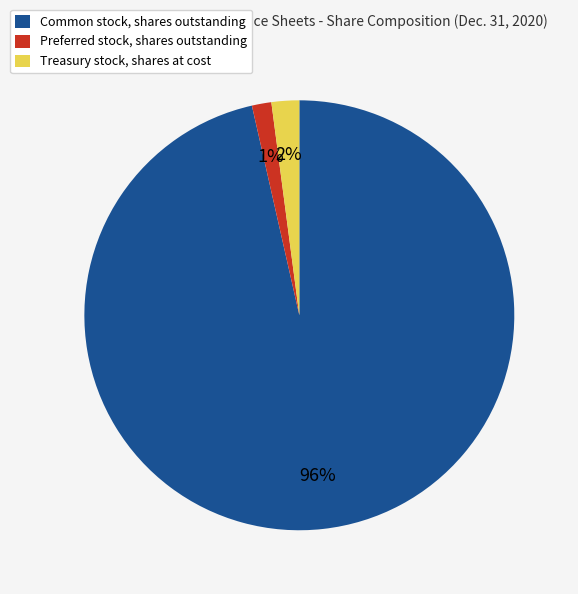

The Common stock, shares outstanding slice represents 86% of the pie. True or false?

False